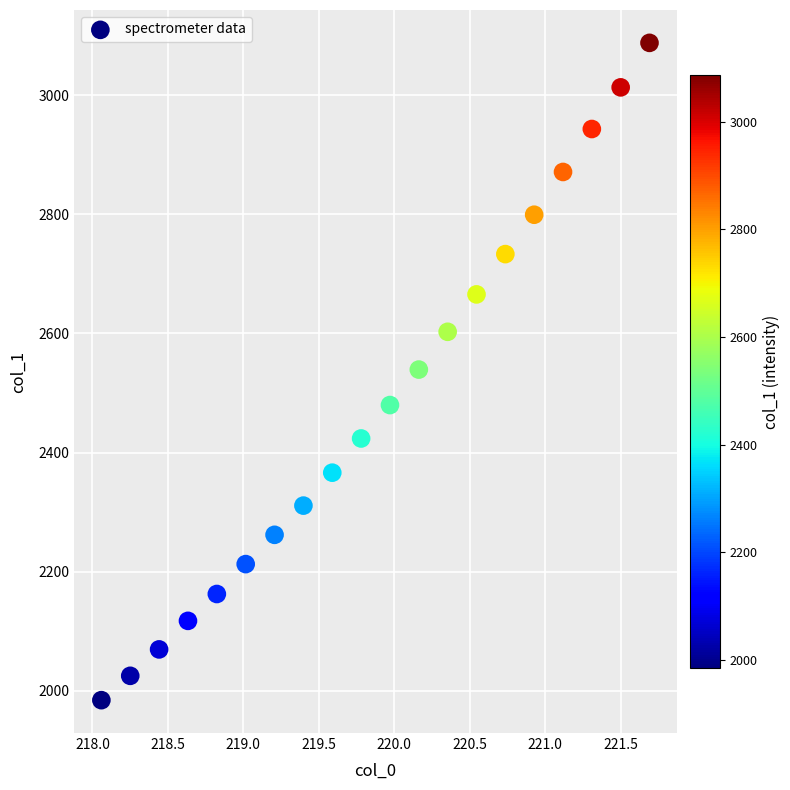

List the coordinates of all points as (X, Y) pairs, reading left to right.

(218.1, 1984.3)  (218.3, 2025.1)  (218.4, 2069.5)  (218.6, 2117.4)  (218.8, 2162.5)  (219.0, 2212.7)  (219.2, 2261.9)  (219.4, 2310.9)  (219.6, 2366.2)  (219.8, 2423.6)  (220.0, 2479.7)  (220.2, 2539.3)  (220.4, 2602.7)  (220.5, 2665.5)  (220.7, 2733.1)  (220.9, 2799.2)  (221.1, 2871.0)  (221.3, 2943.1)  (221.5, 3013.1)  (221.7, 3087.8)